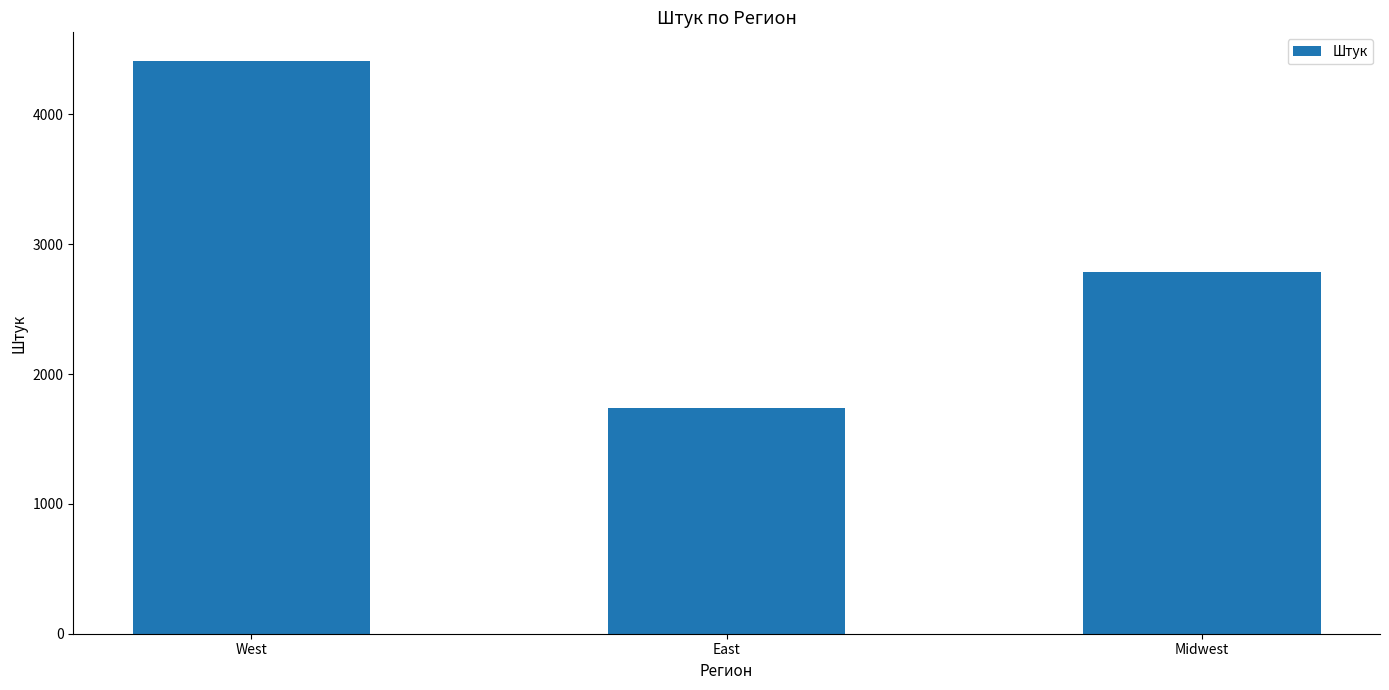

List the labels in order of value, largest first.

West, Midwest, East